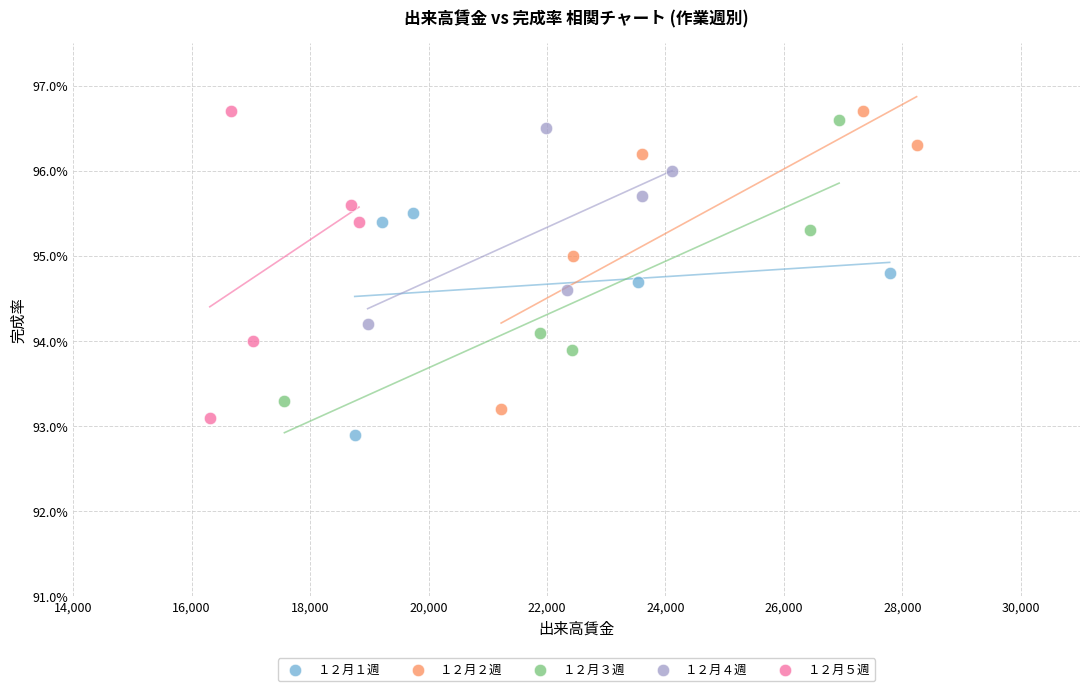

What are all the series names shown in the legend?

１２月１週, １２月２週, １２月３週, １２月４週, １２月５週